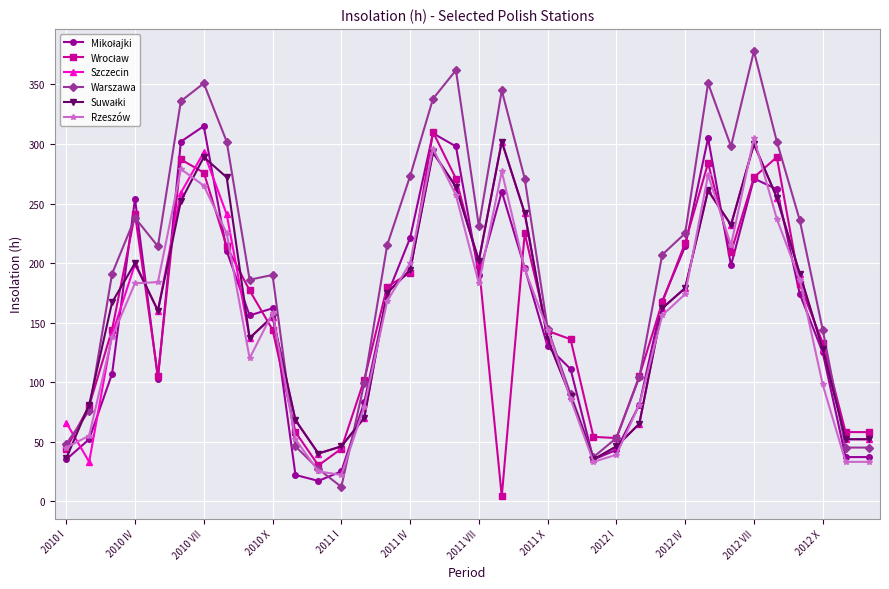

What is the maximum value shown in the chart?

378